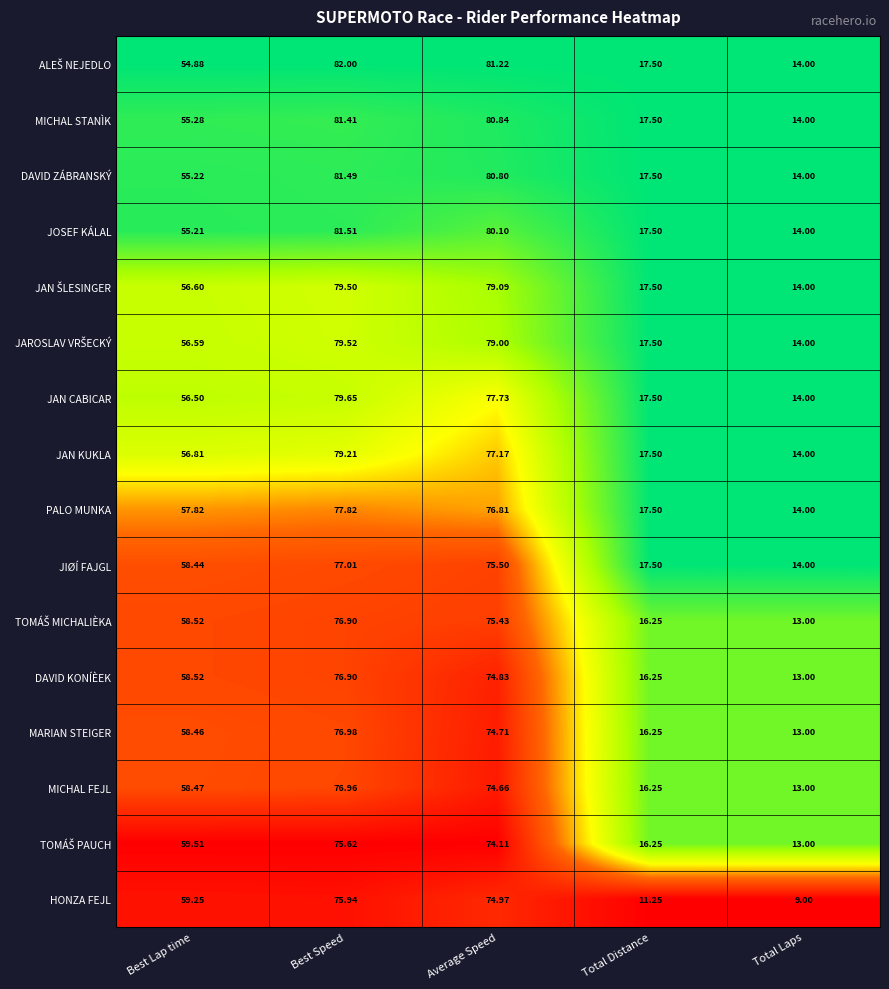

At which label does MARIAN STEIGER reach its minimum?

Total Laps